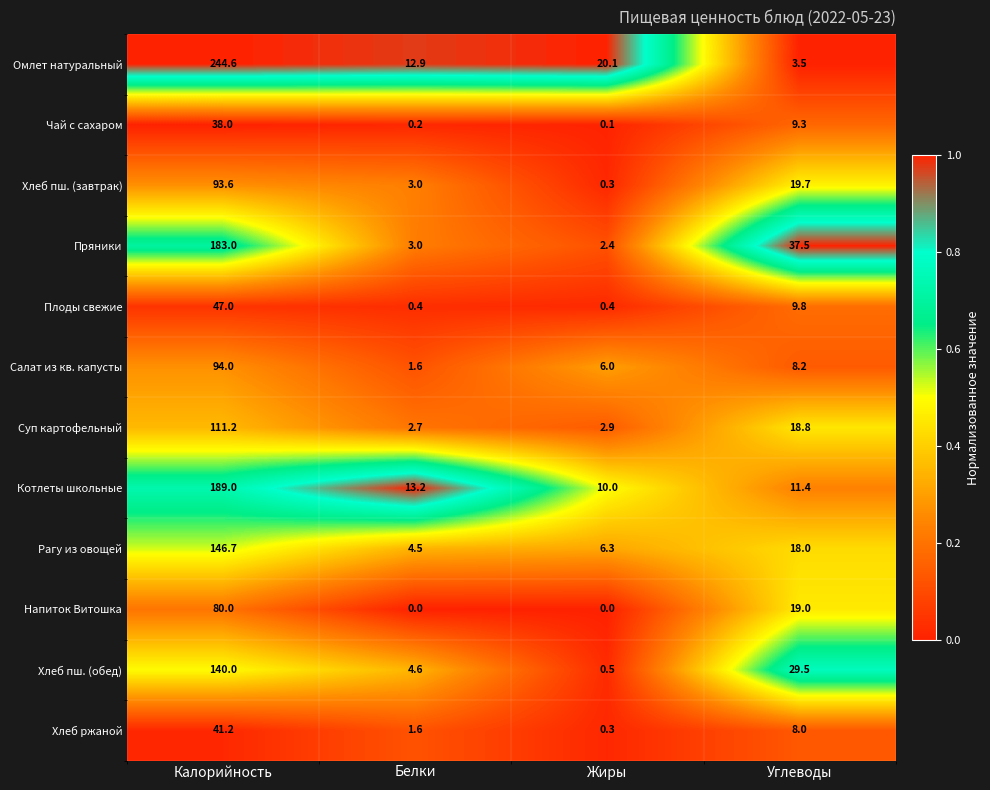

Which series changed the most between Жиры and Углеводы?

Пряники